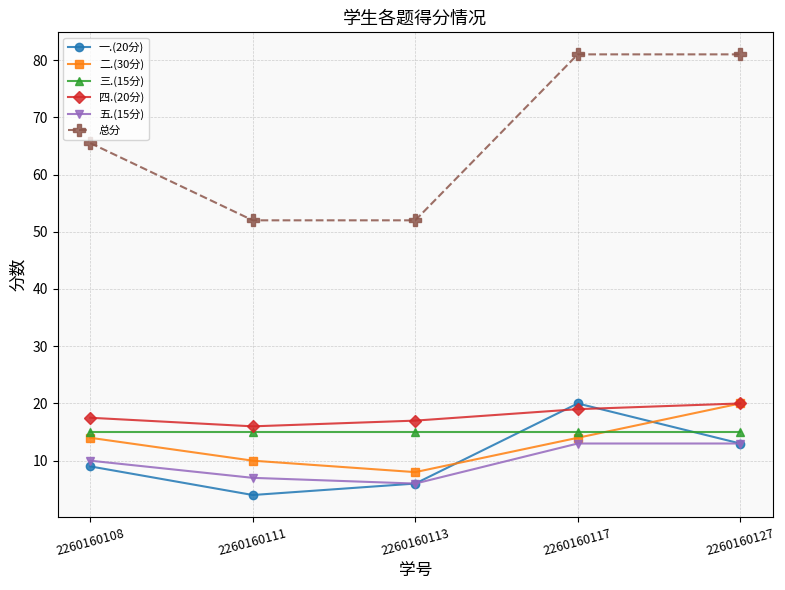

How many data points in 二.(30分) are less than 14?

2